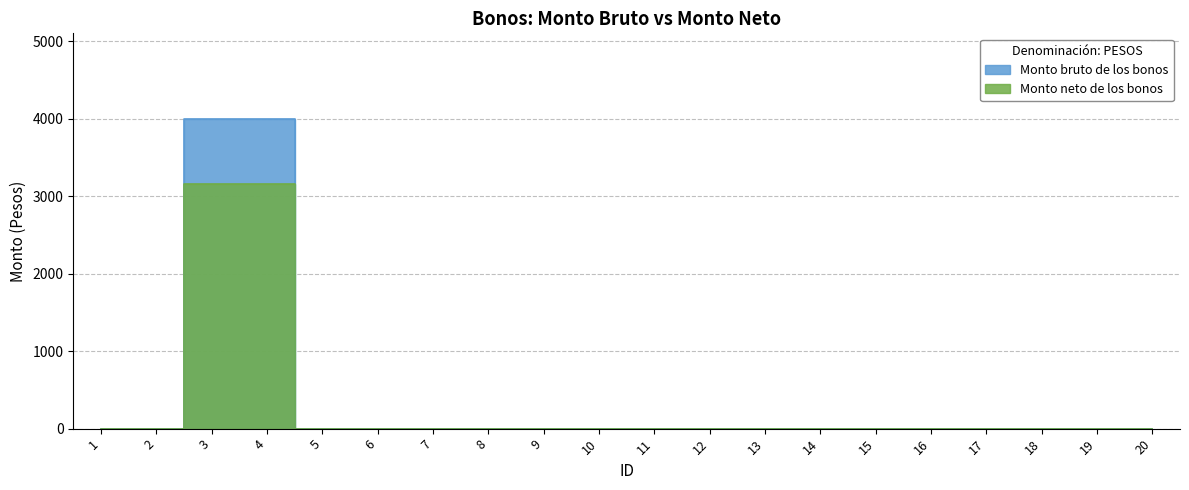

At which category is the sum across all series the highest?

3